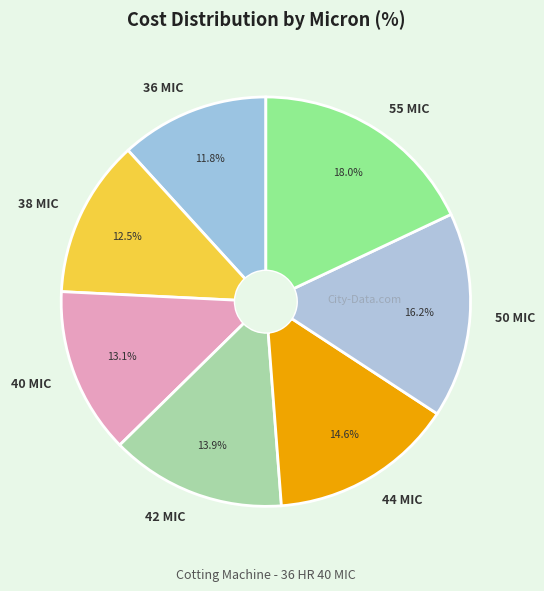

Does any single category account for the majority?

No